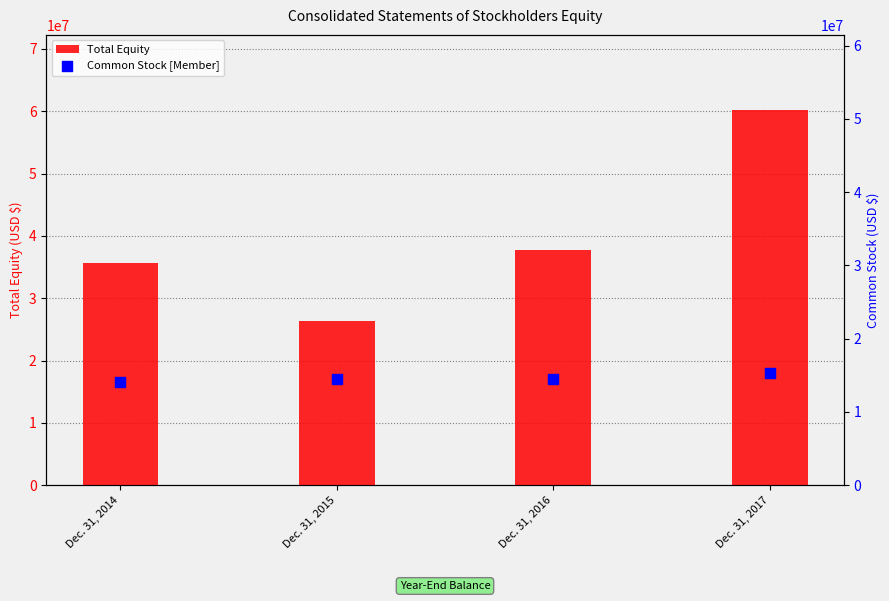

Which series has the largest total across all categories?

Total Equity